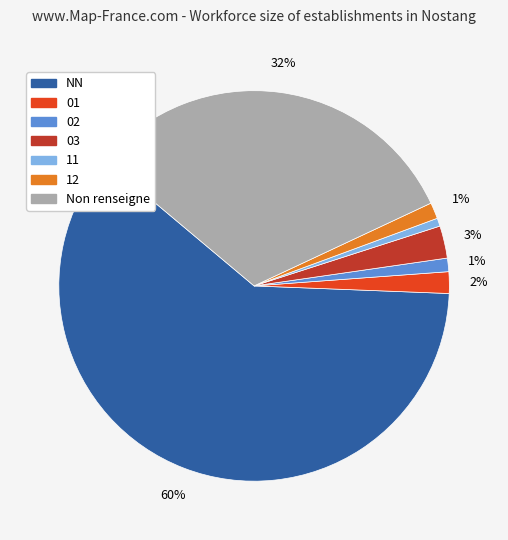

To the nearest percent, what is the average slice percentage?

14%